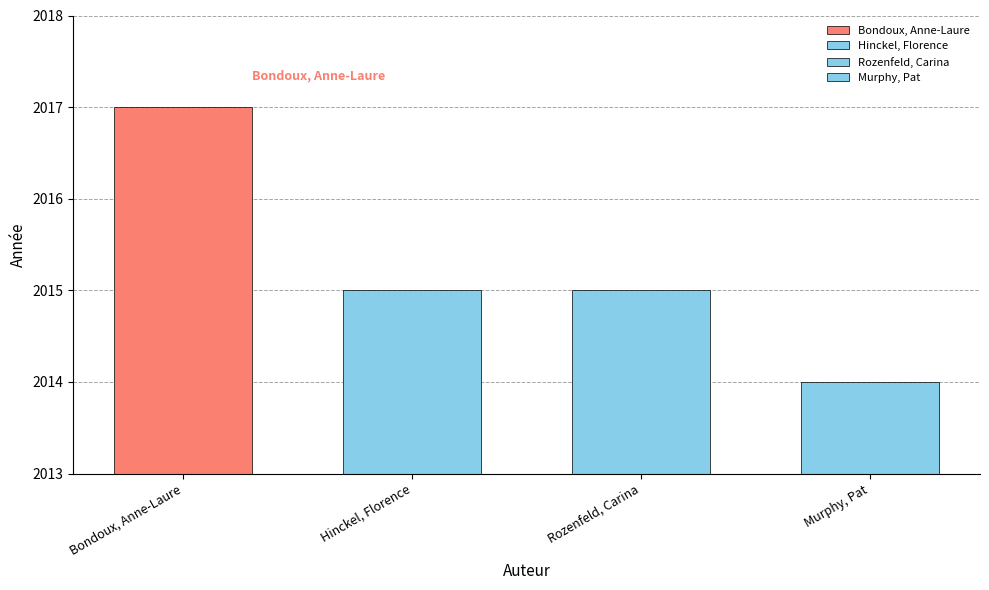

Reading left to right, extract all data points from this chart.

2017	2015	2015	2014